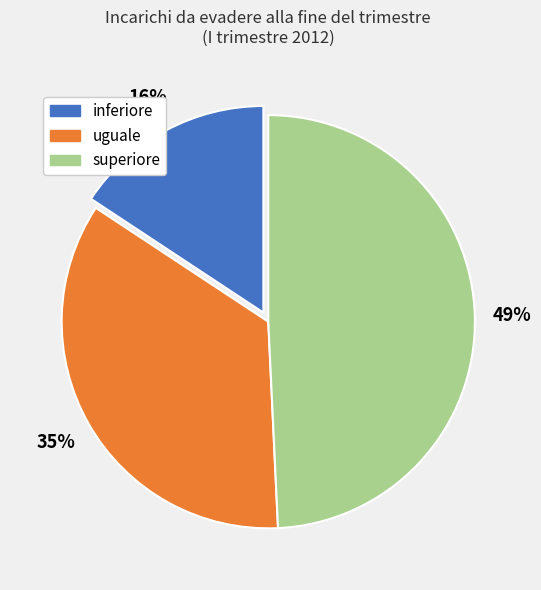

The inferiore slice represents 16% of the pie. True or false?

True